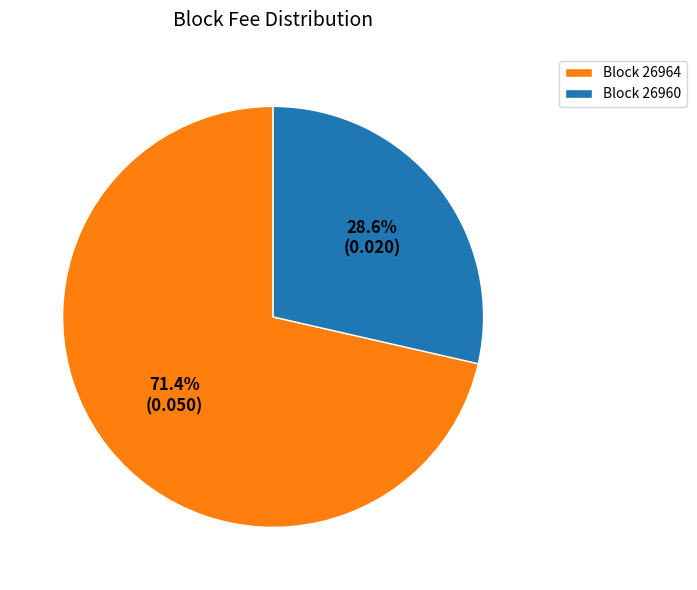

Does any single category account for the majority?

Yes